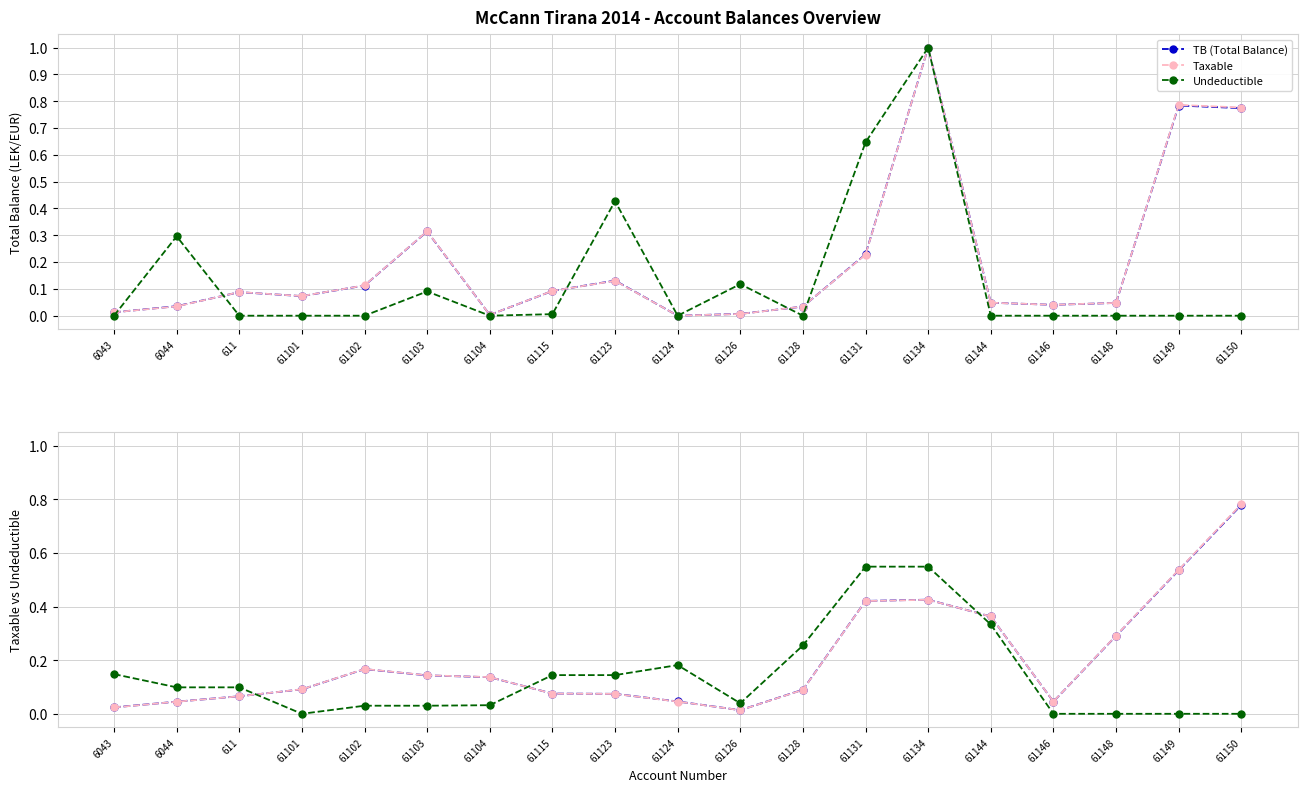

What is the average value of the TB (Total Balance) series?

0.2